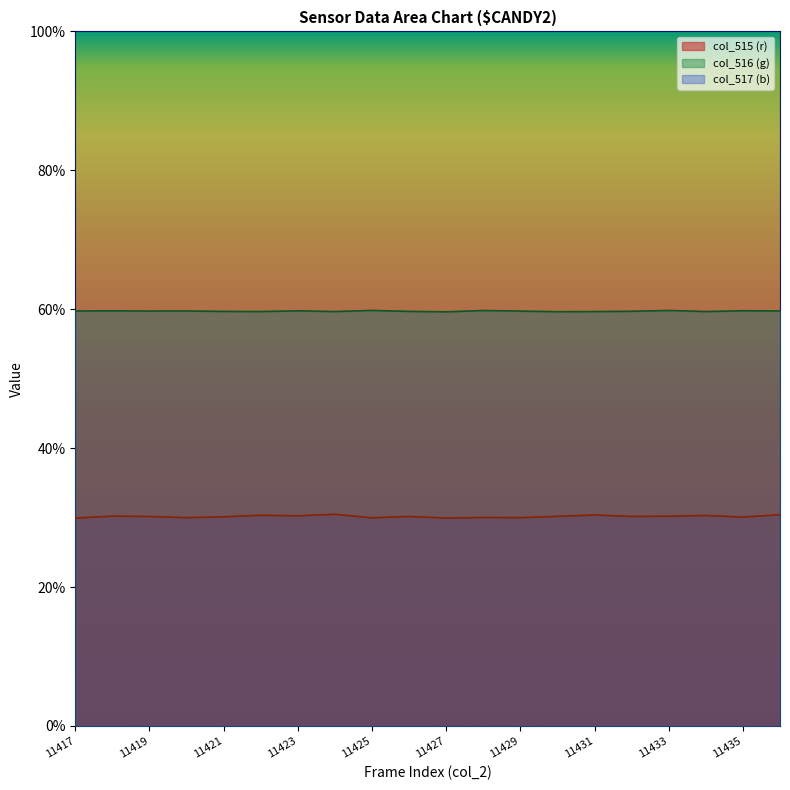

At how many categories does at least one series exceed 52?

20